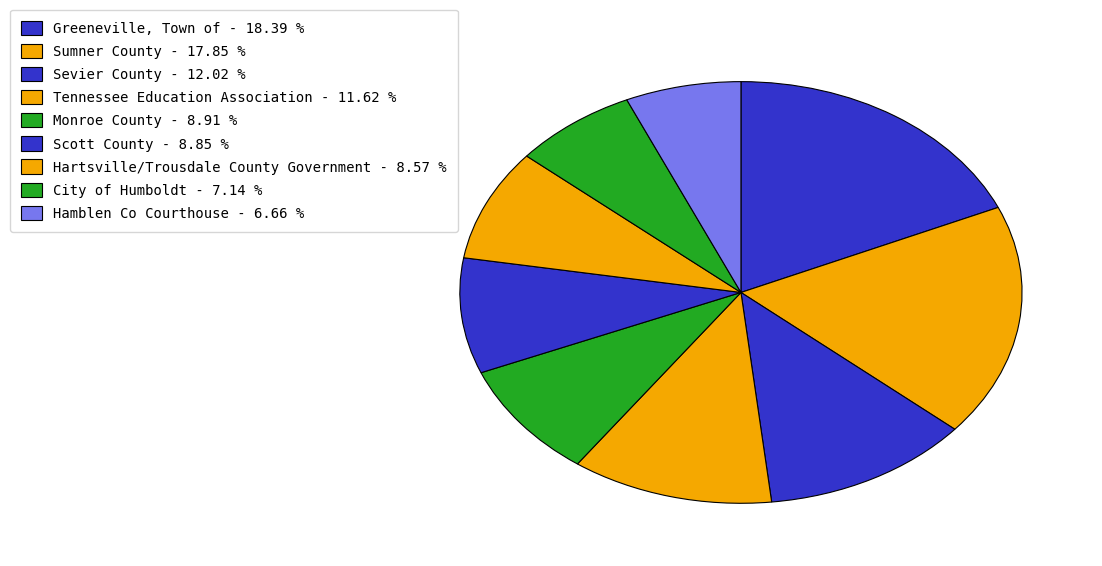

How many segments does this pie chart have?

9